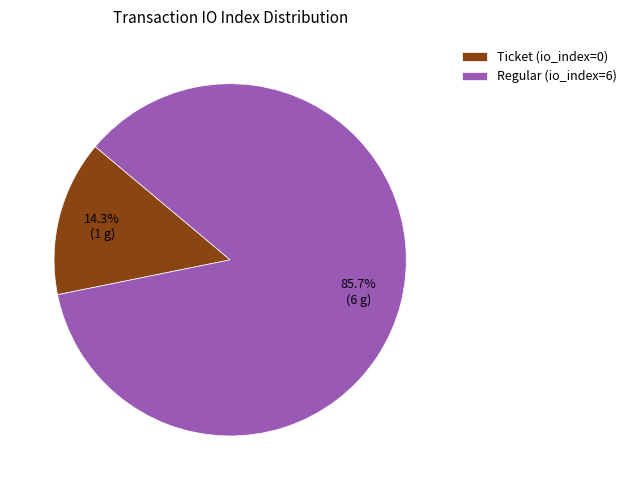

To the nearest percent, what is the difference between the largest and smallest slice percentages?

71%